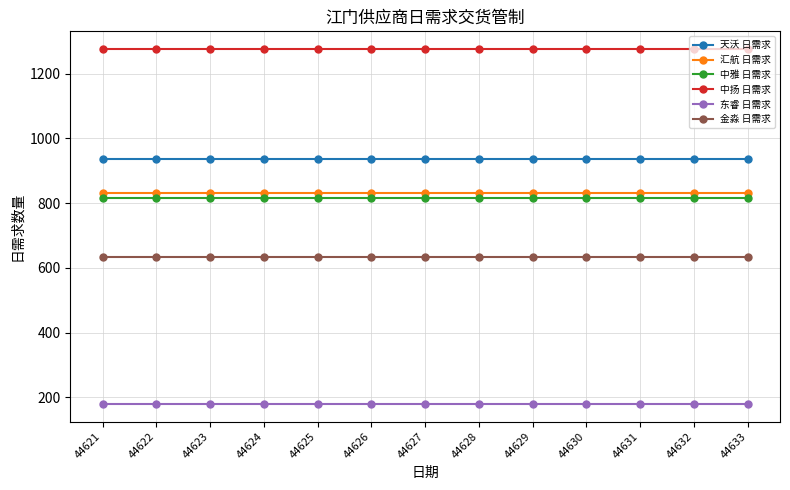

What is the difference between the highest and lowest values at 44625?

1096